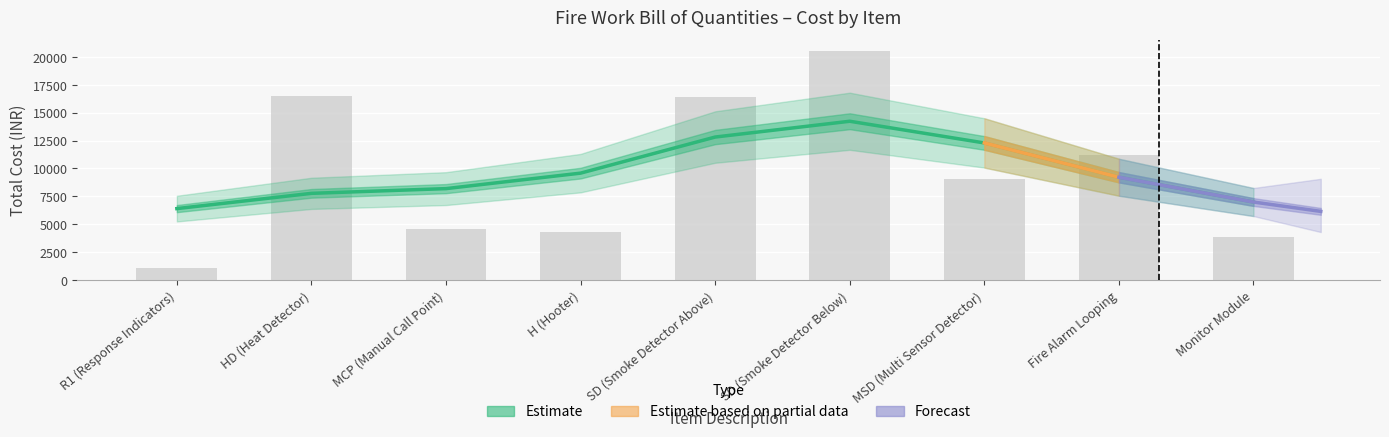

How many data points does each series have?

9